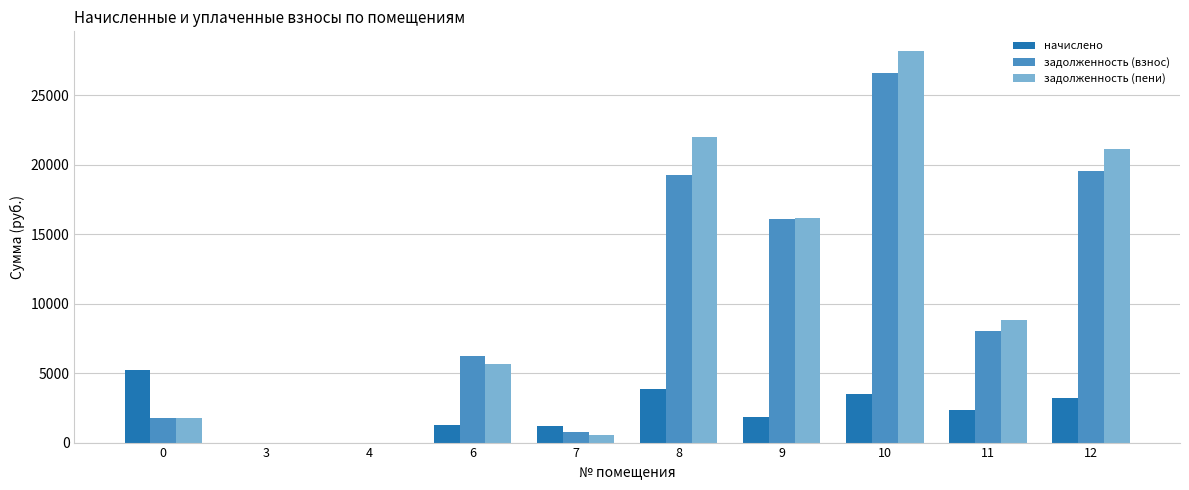

Which series has the widest spread of values?

задолженность (пени)